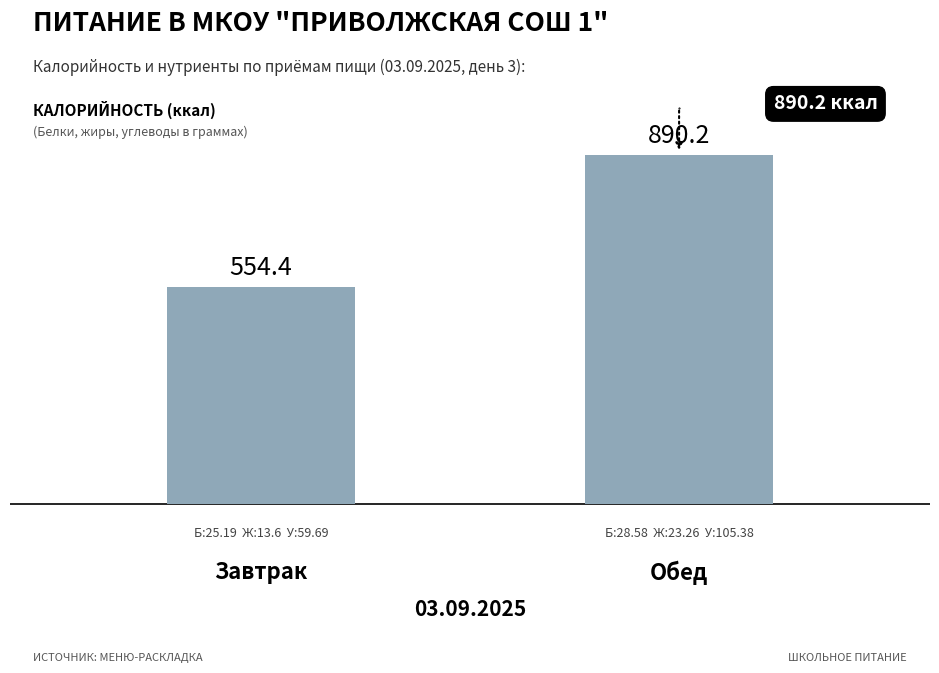

Count the number of categories in the chart.

2